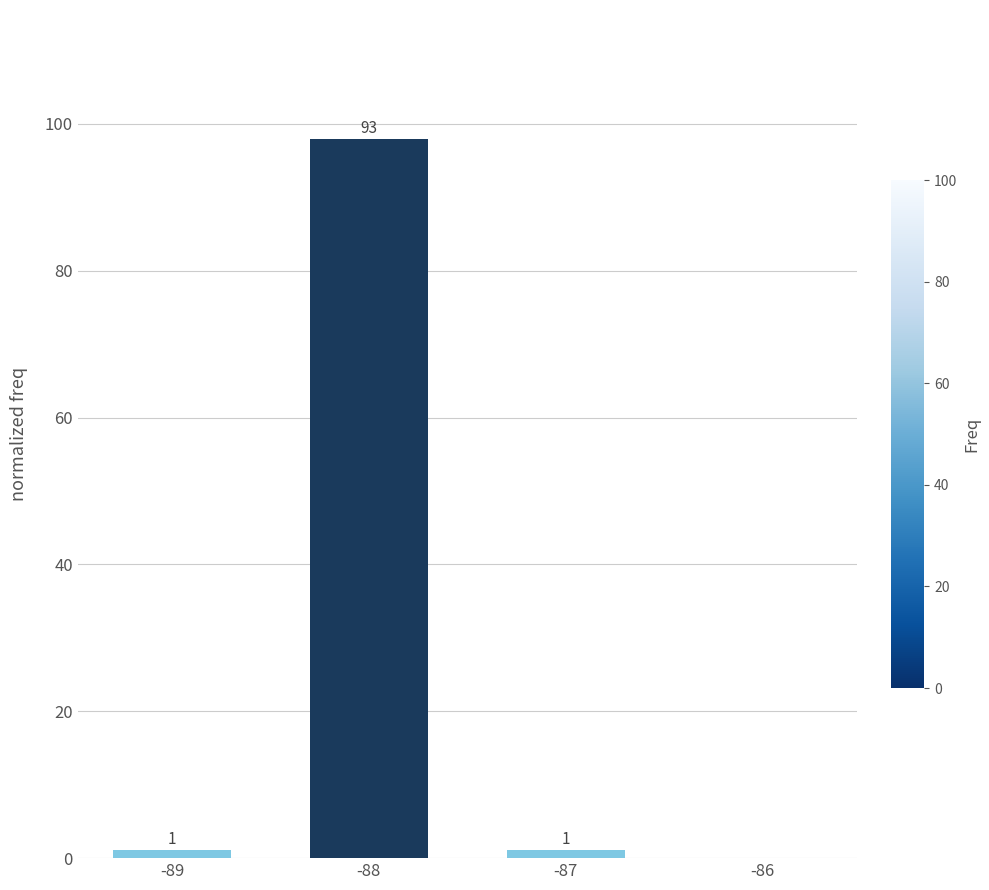

At which label is the value closest to 48?

-89